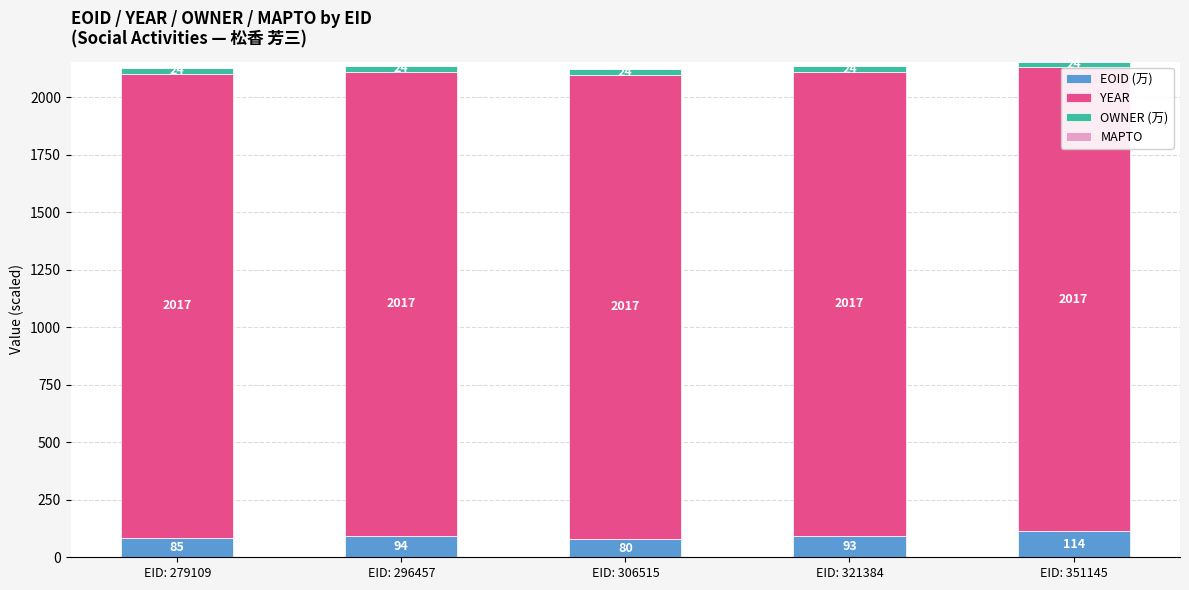

At which category is the sum across all series the highest?

EID: 351145